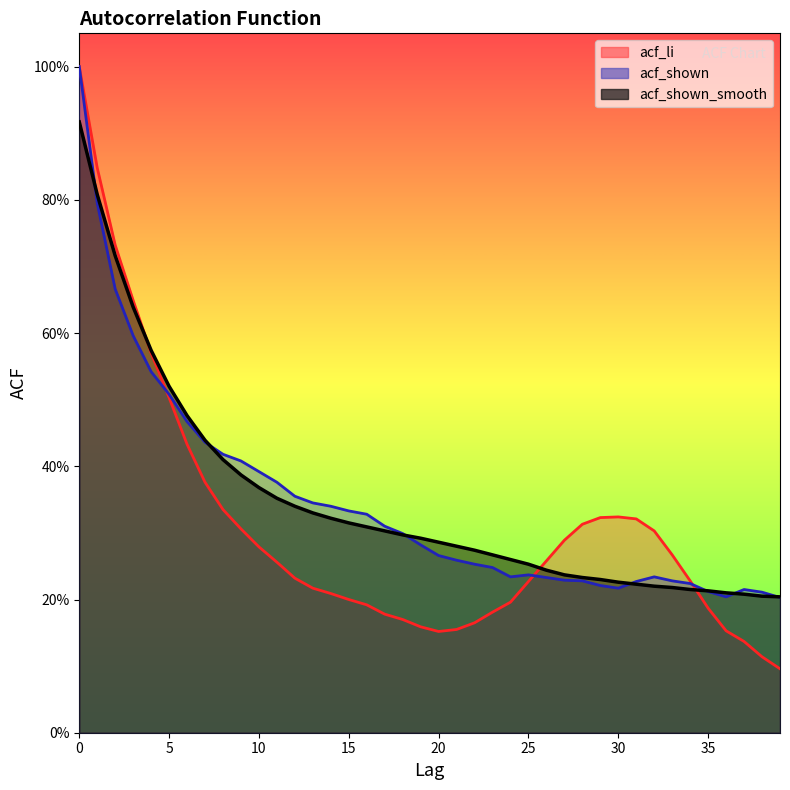

At 13, list the series in order from smallest to largest.

acf_li, acf_shown_smooth, acf_shown